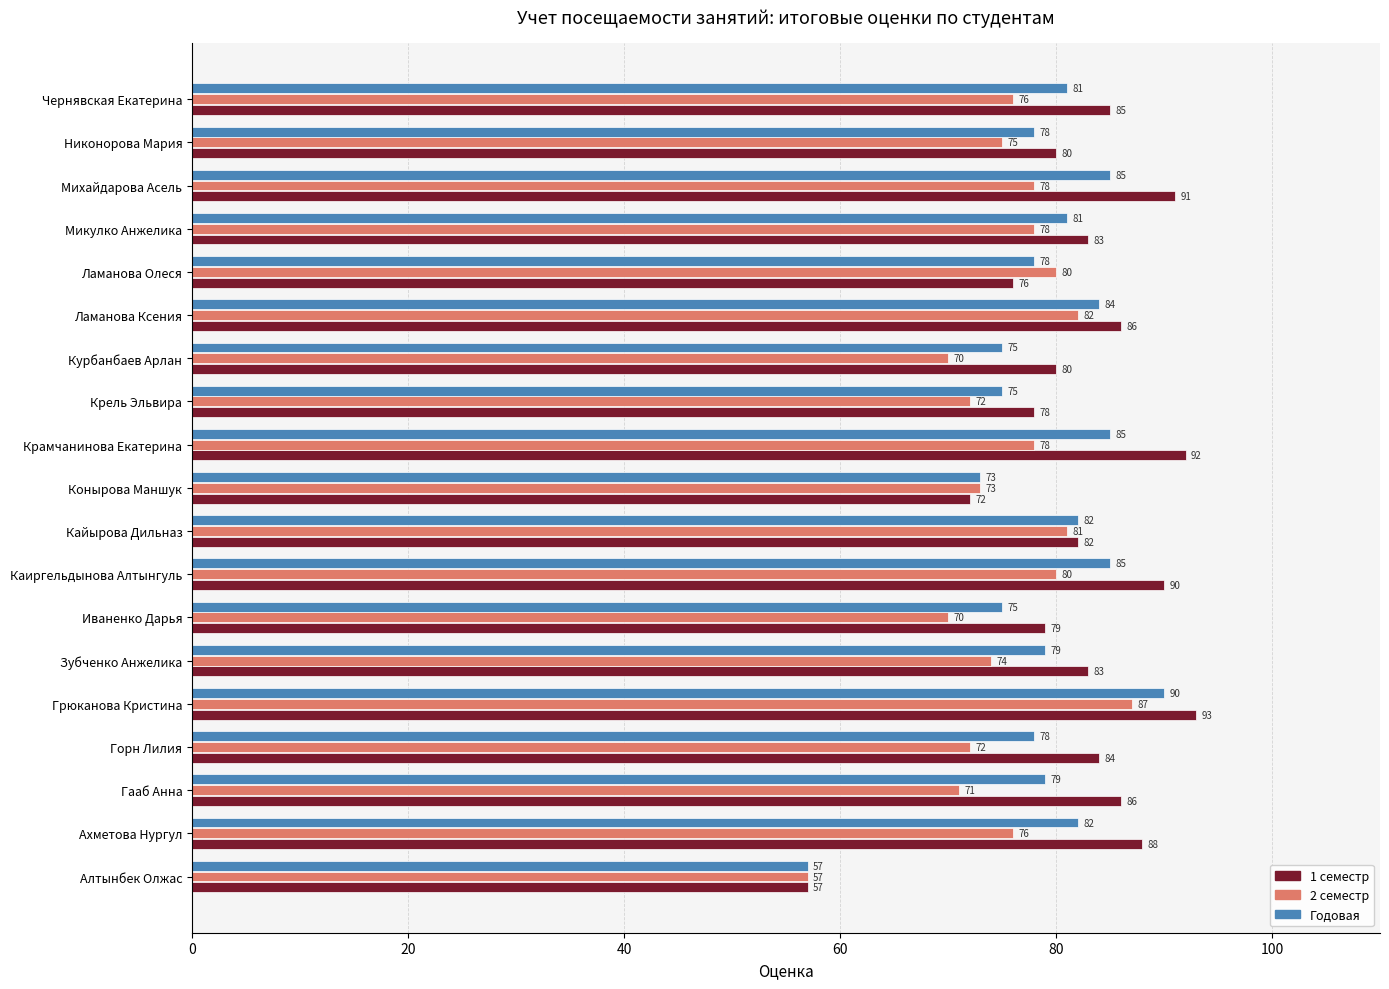

At which category is the sum across all series the highest?

Грюканова Кристина